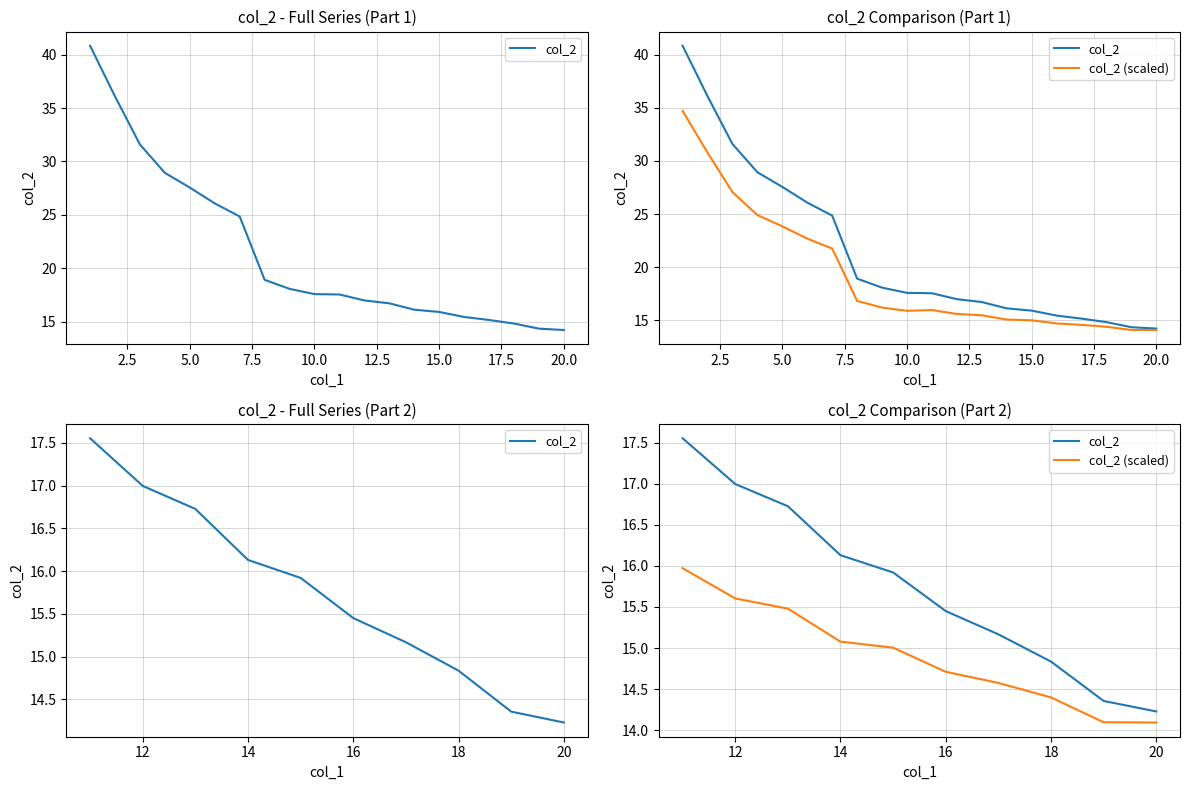

True or false: col_2 and col_2 (scaled) cross at least once.

False